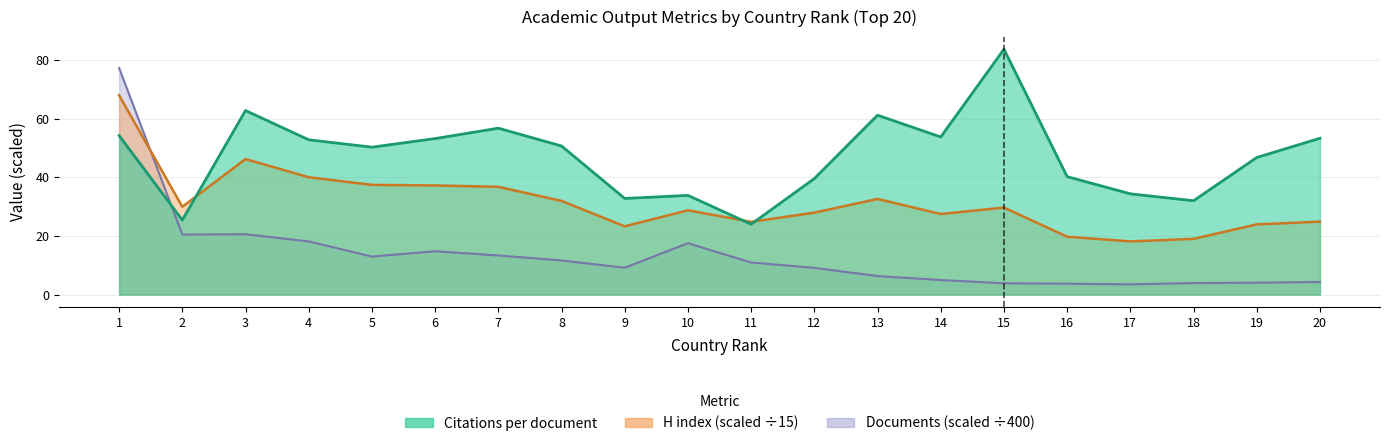

What value does the Citations per document series have at 18?

32.0